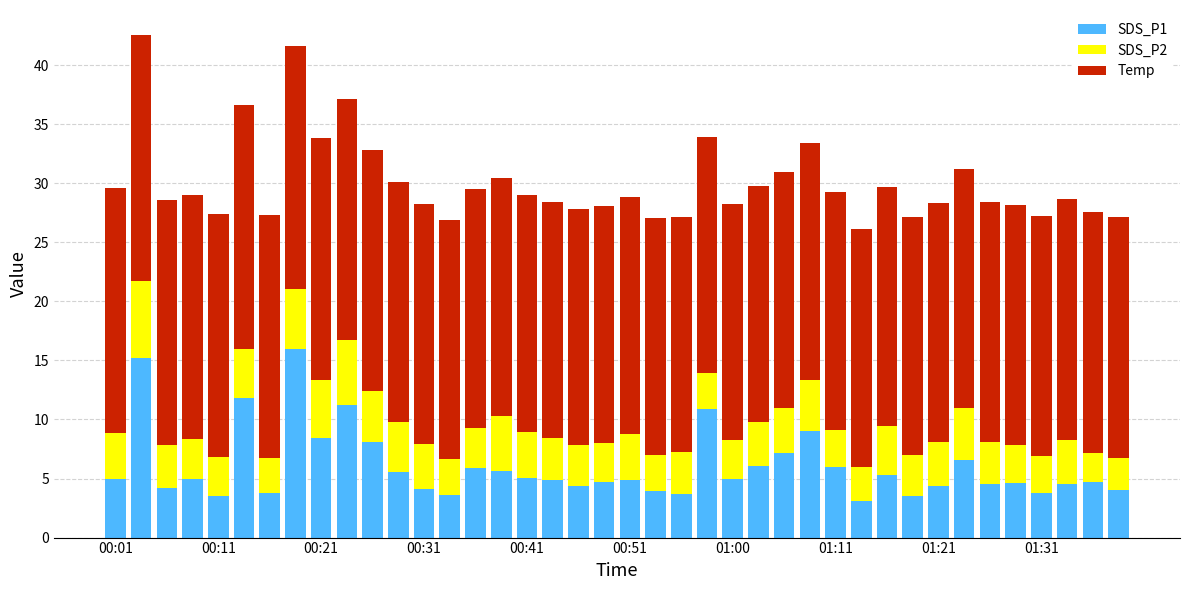

What is the highest value of the SDS_P1 series?

16.0